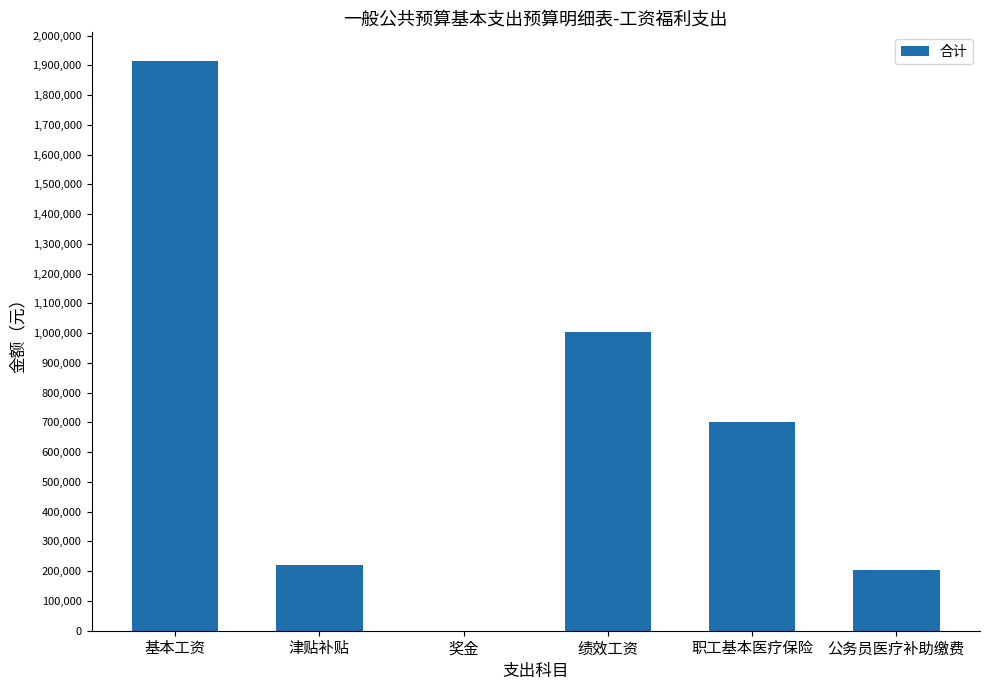

Which has a higher value, 基本工资 or 职工基本医疗保险?

基本工资